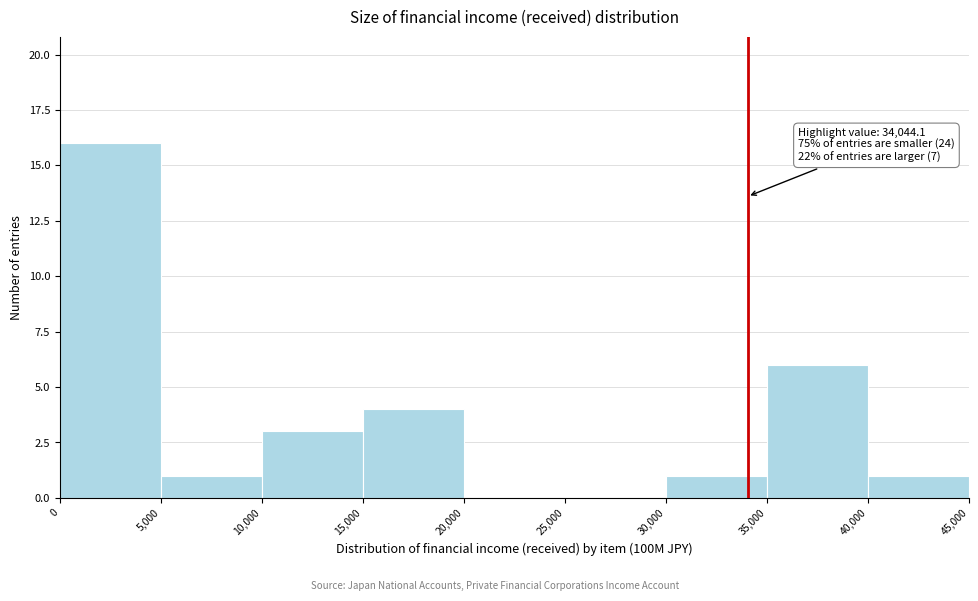

Over which range of the x-axis is the bar tallest?

0 to 5,000